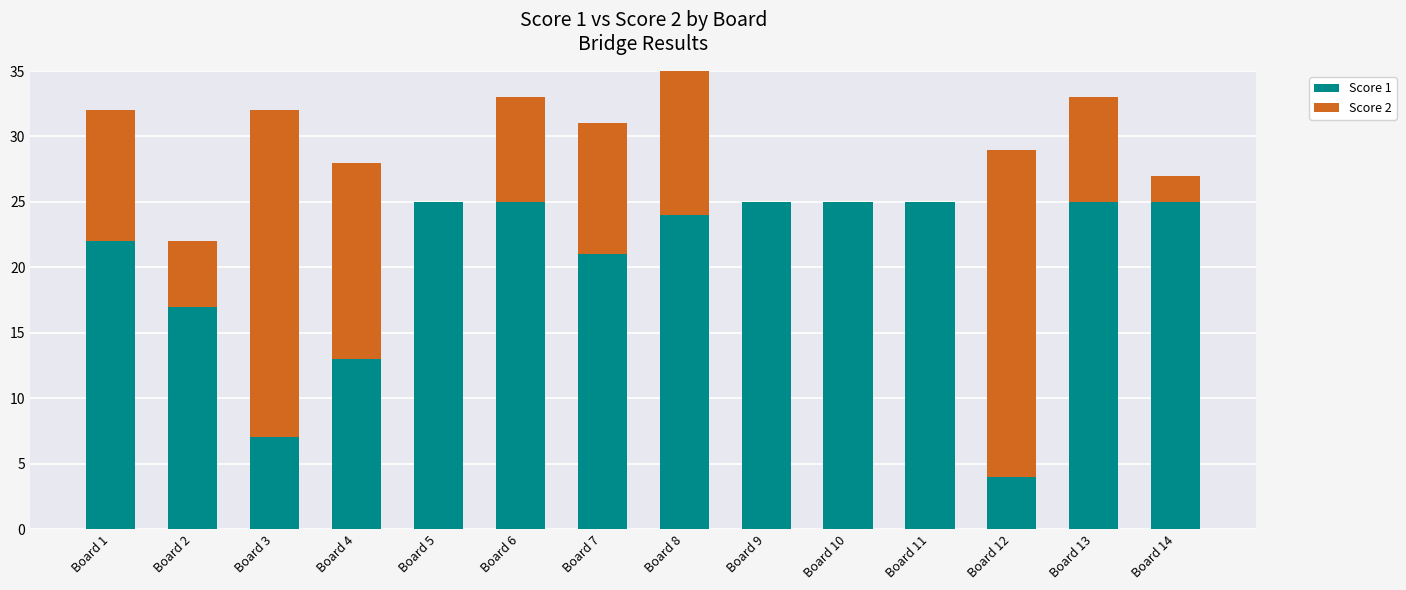

Reading right to left, extract all data points from this chart.

Score 1: 25	25	4	25	25	25	24	21	25	25	13	7	17	22
Score 2: 2	8	25	0	0	0	13	10	8	0	15	25	5	10